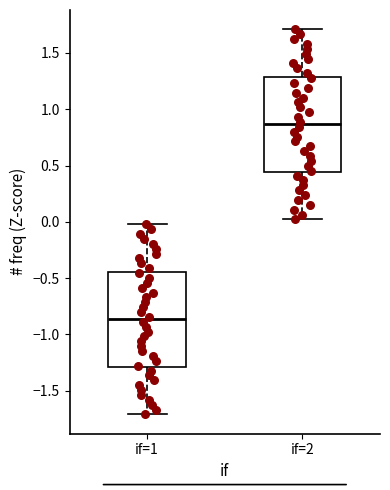

Where is the lower edge of the box for if=1 on the y-axis? The values are not printed on the chart, so give them approximately, as read against the axis.

-1.30